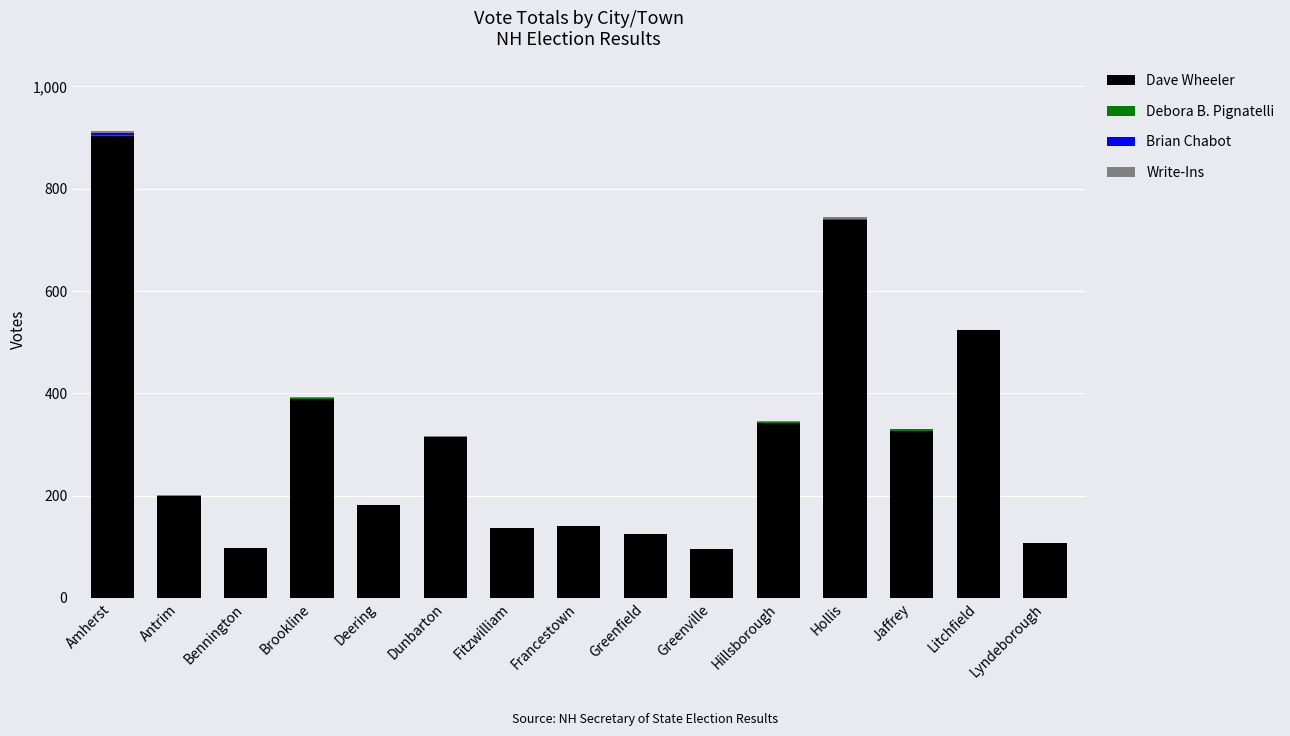

At which label does Dave Wheeler reach its peak?

Amherst